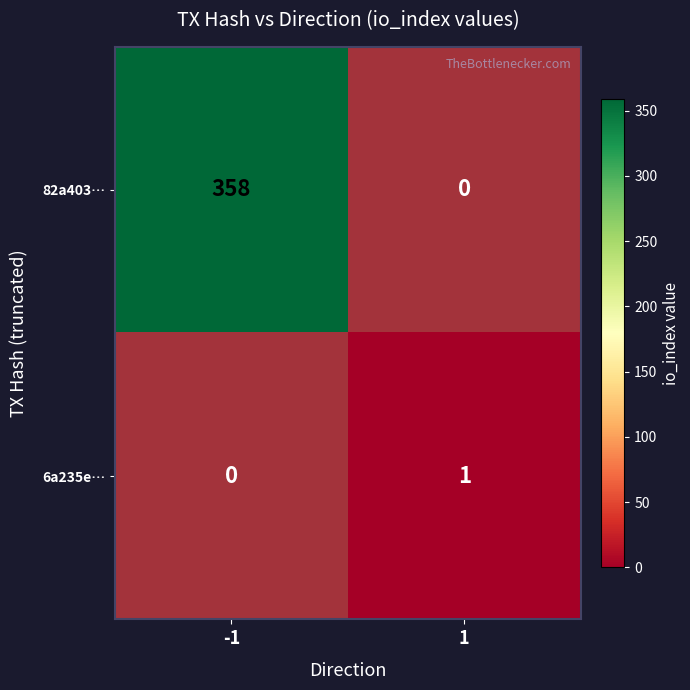

What is the maximum value shown in the chart?

358